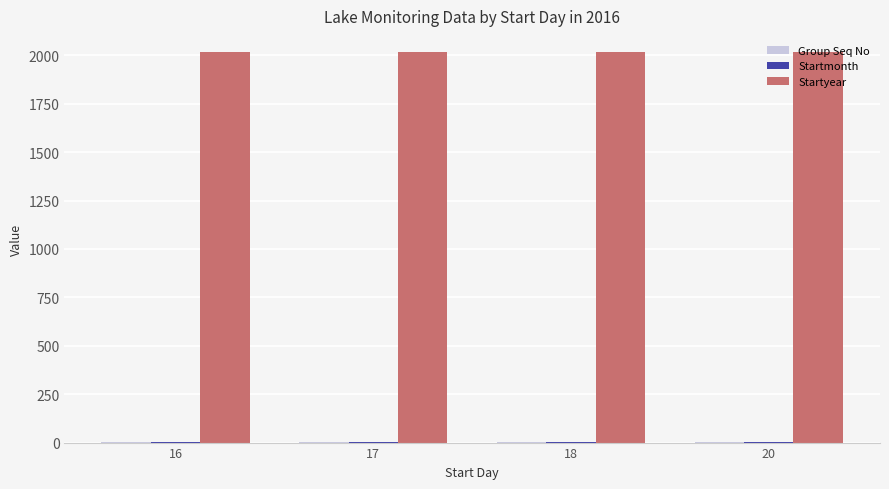

The value of Startyear at 20 is 546. True or false?

False